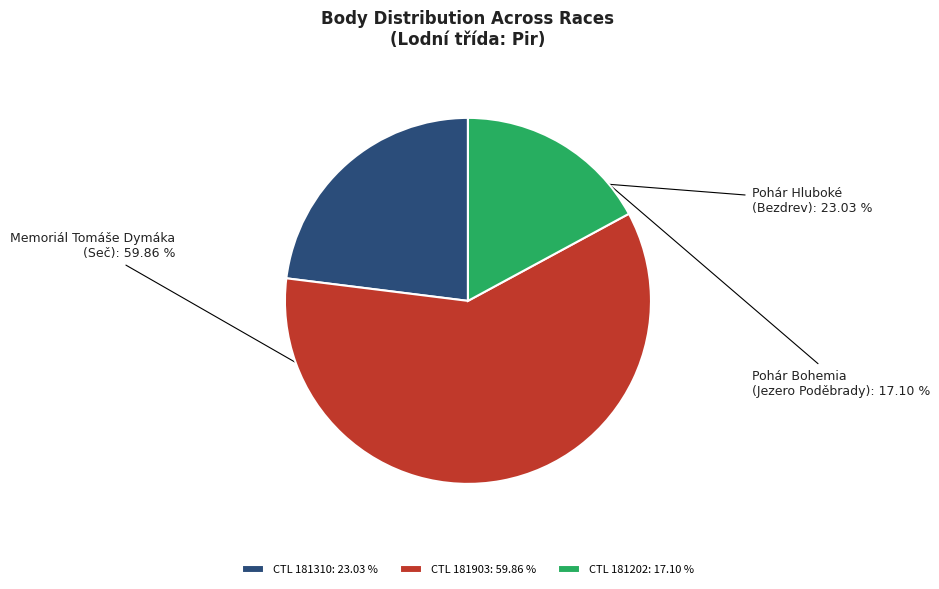

Which category has the biggest portion of the pie?

CTL 181903: 59.86 %